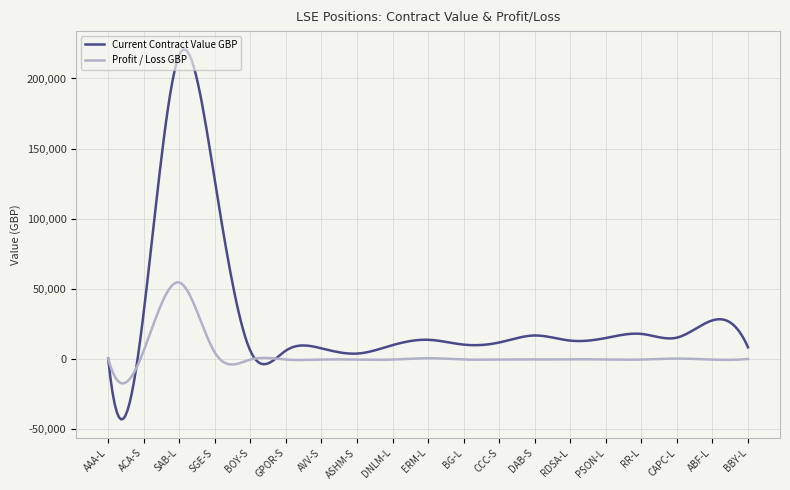

At how many categories does at least one series exceed 192893?

13